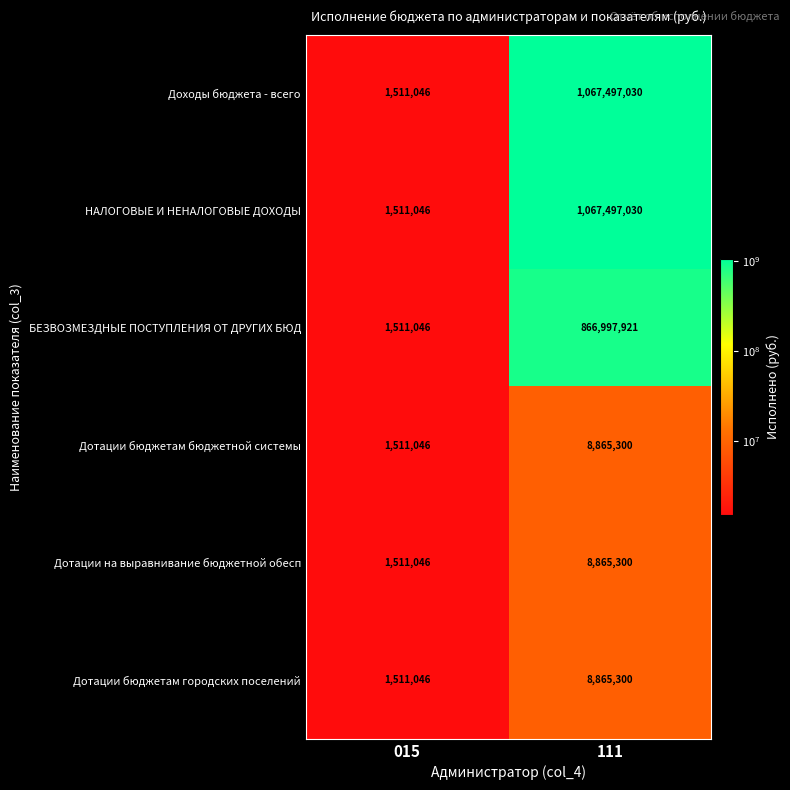

What is the minimum value for Дотации на выравнивание бюджетной обесп?

1511046